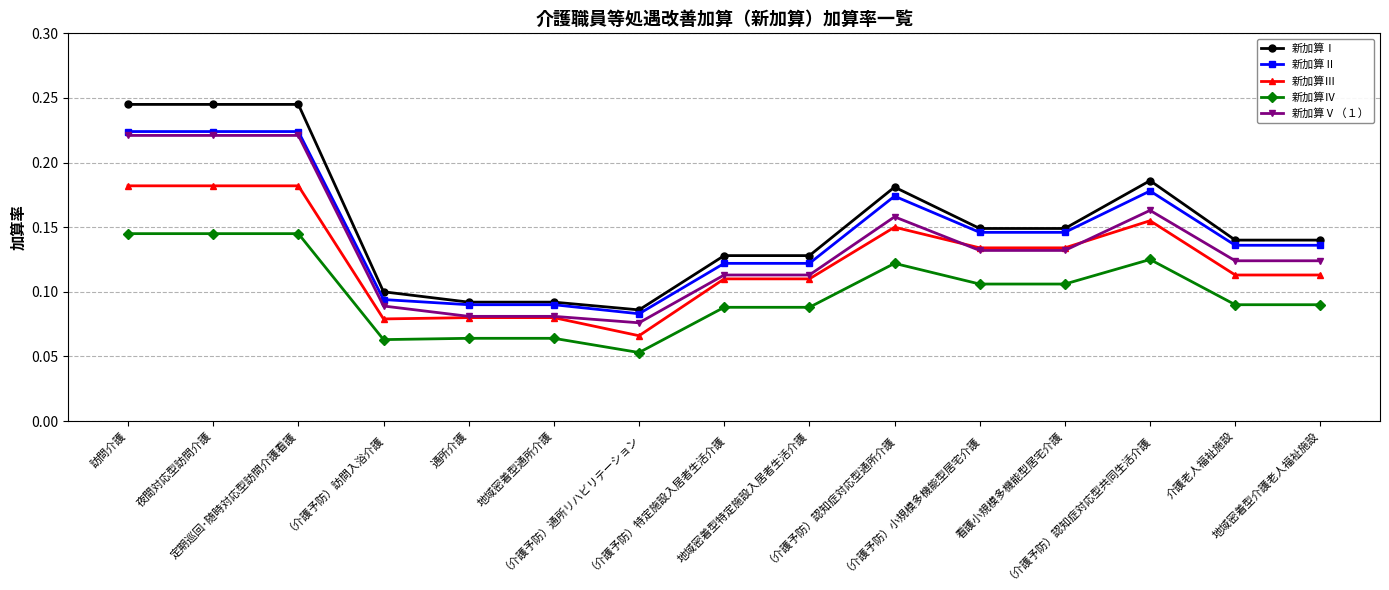

What are all the series names shown in the legend?

新加算Ⅰ, 新加算Ⅱ, 新加算Ⅲ, 新加算Ⅳ, 新加算Ⅴ（１）